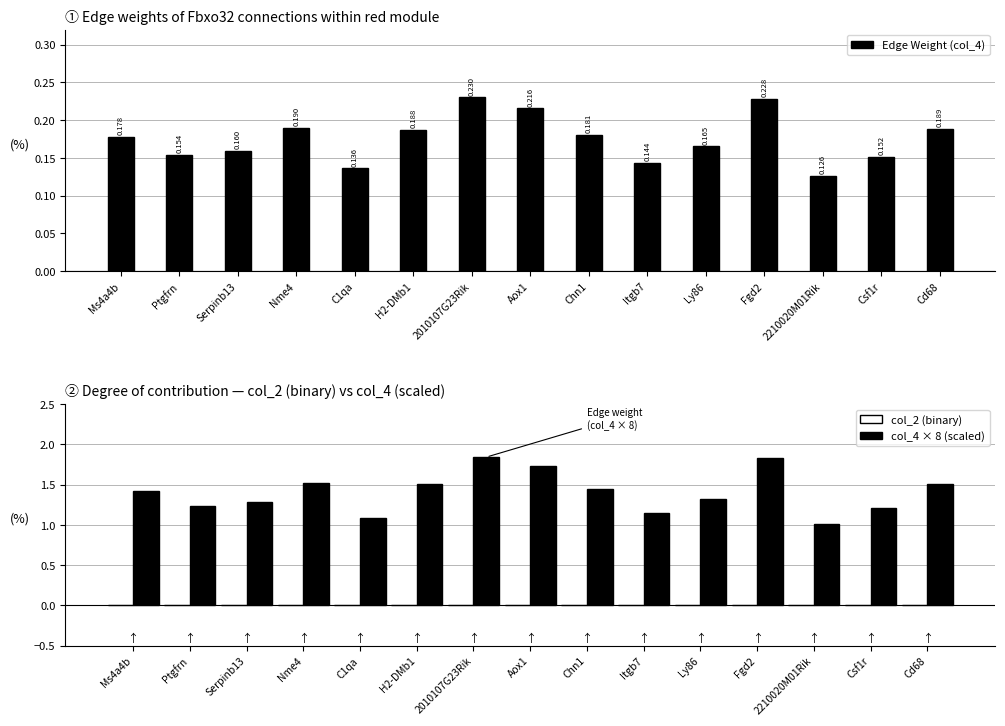

Reading left to right, what are all the values shown in this chart?

Edge Weight (col_4): Ms4a4b=0.2	Ptgfrn=0.2	Serpinb13=0.2	Nme4=0.2	C1qa=0.1	H2-DMb1=0.2	2010107G23Rik=0.2	Aox1=0.2	Chn1=0.2	Itgb7=0.1	Ly86=0.2	Fgd2=0.2	2210020M01Rik=0.1	Csf1r=0.2	Cd68=0.2
col_2 (binary): Ms4a4b=0.0	Ptgfrn=0.0	Serpinb13=0.0	Nme4=0.0	C1qa=0.0	H2-DMb1=0.0	2010107G23Rik=0.0	Aox1=0.0	Chn1=0.0	Itgb7=0.0	Ly86=0.0	Fgd2=0.0	2210020M01Rik=0.0	Csf1r=0.0	Cd68=0.0
col_4 × 8 (scaled): Ms4a4b=1.4	Ptgfrn=1.2	Serpinb13=1.3	Nme4=1.5	C1qa=1.1	H2-DMb1=1.5	2010107G23Rik=1.8	Aox1=1.7	Chn1=1.4	Itgb7=1.2	Ly86=1.3	Fgd2=1.8	2210020M01Rik=1.0	Csf1r=1.2	Cd68=1.5